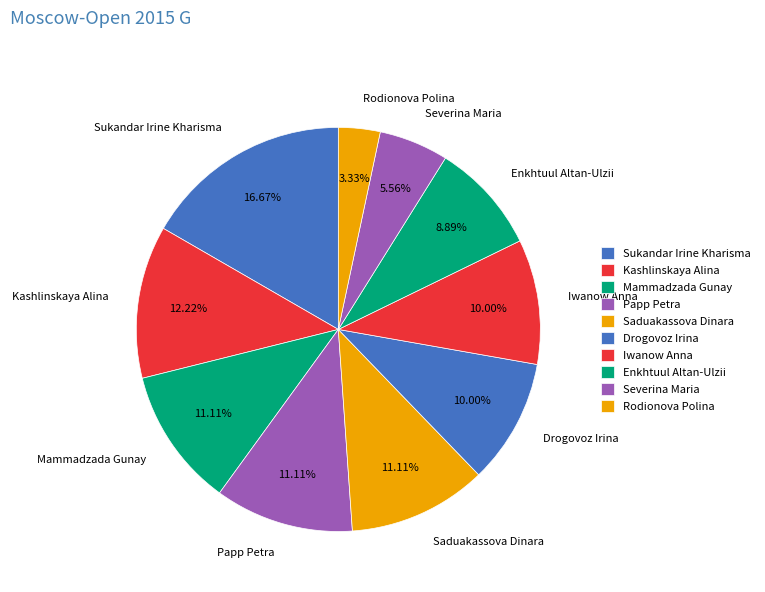

To the nearest percent, what portion does Saduakassova Dinara represent?

11%